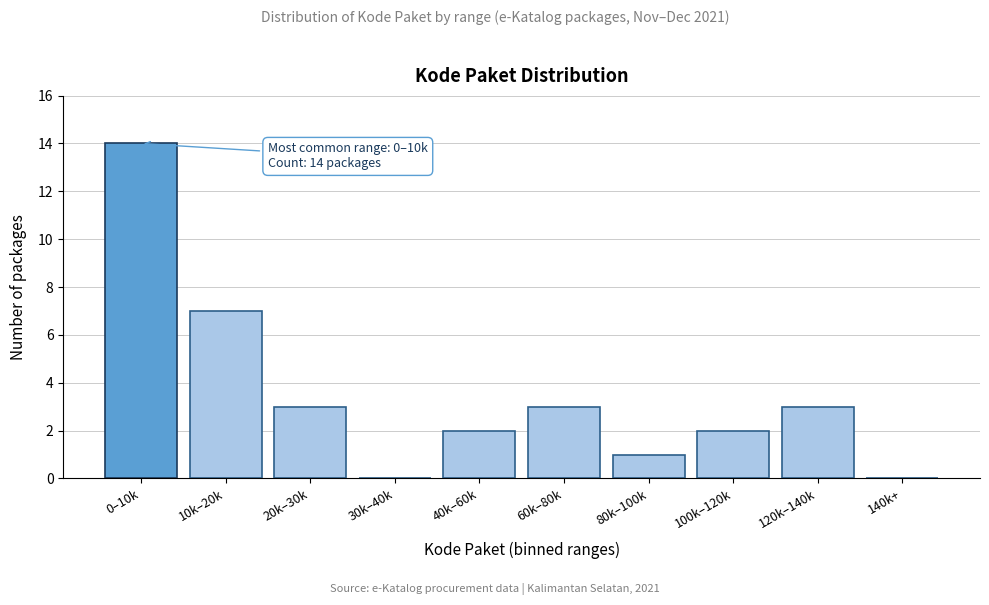

Reading left to right, transcribe all the data shown in this chart.

0–10k=14	10k–20k=7	20k–30k=3	30k–40k=0	40k–60k=2	60k–80k=3	80k–100k=1	100k–120k=2	120k–140k=3	140k+=0